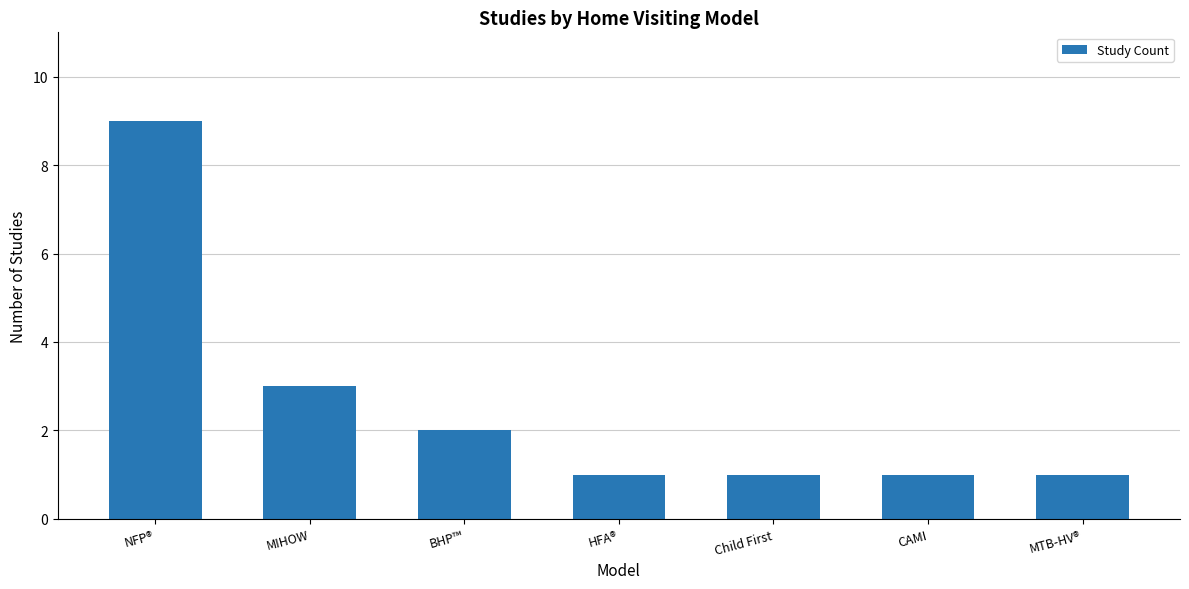

What is the ratio of the value at HFA® to the value at Child First?

1.0